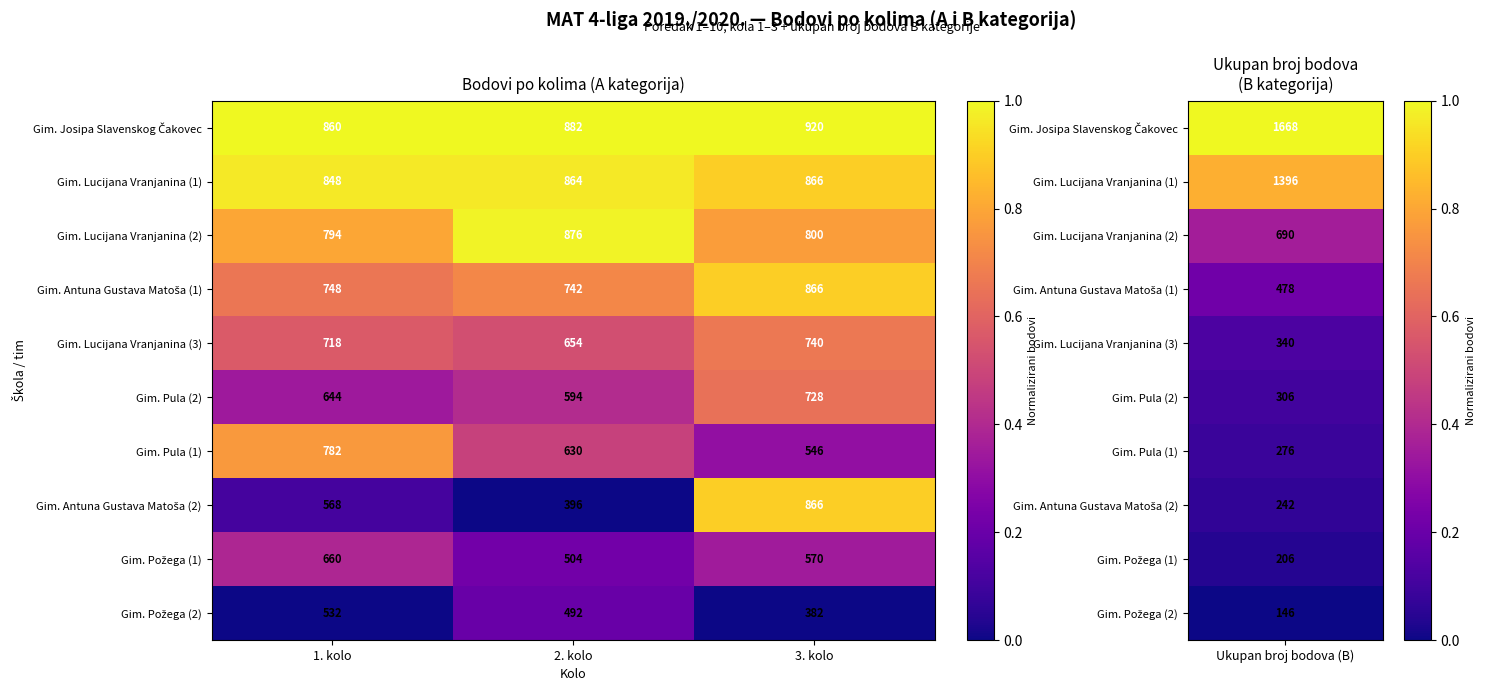

What is the average value of the Gim. Lucijana Vranjanina (2) series?

823